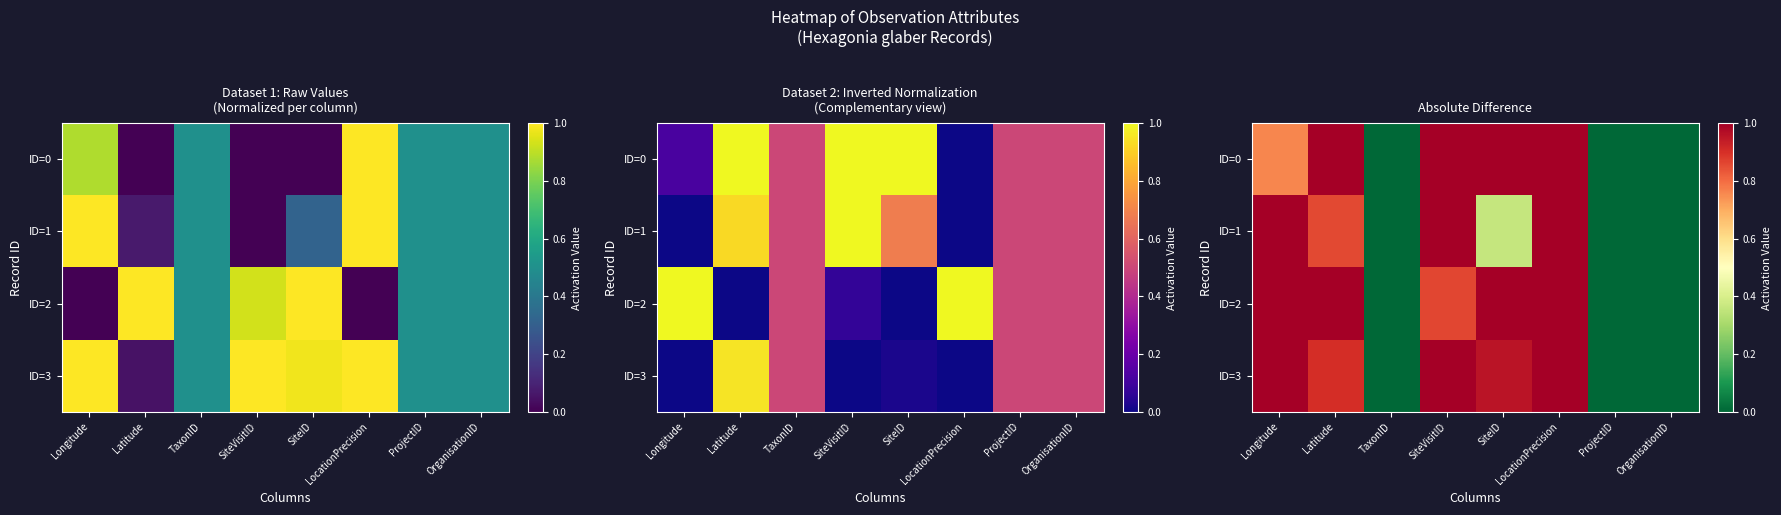

How many categories are shown in the chart?

8